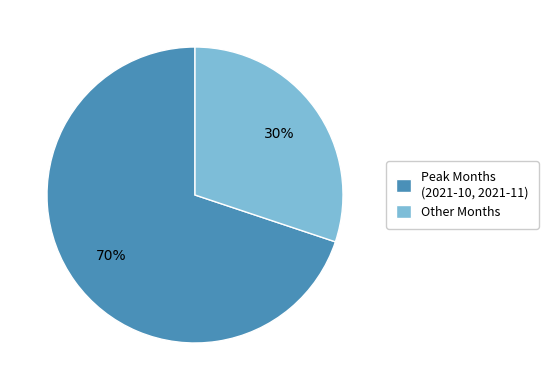

How many slices are in this pie chart?

2